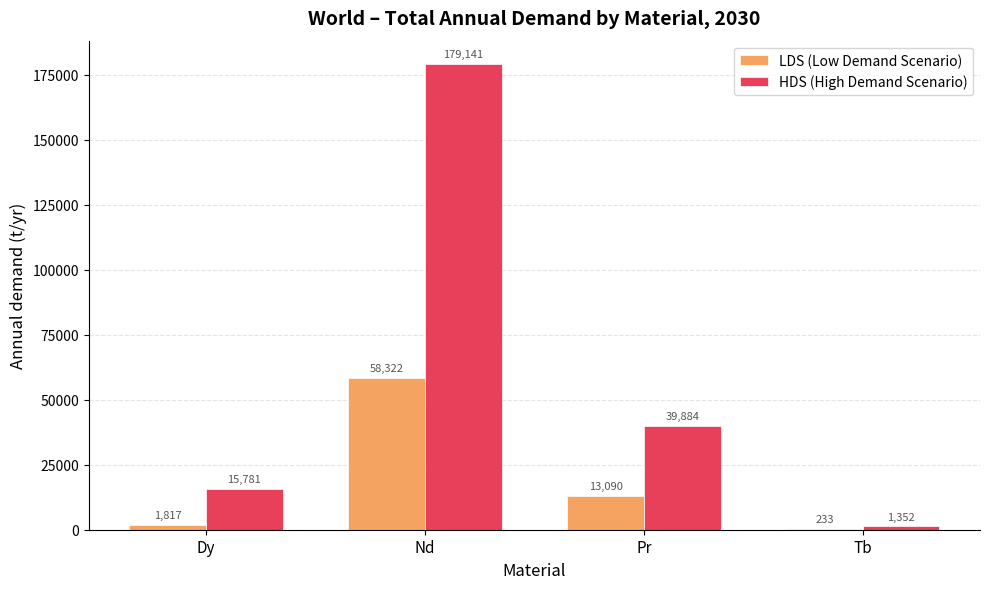

How many distinct data groups are displayed?

2